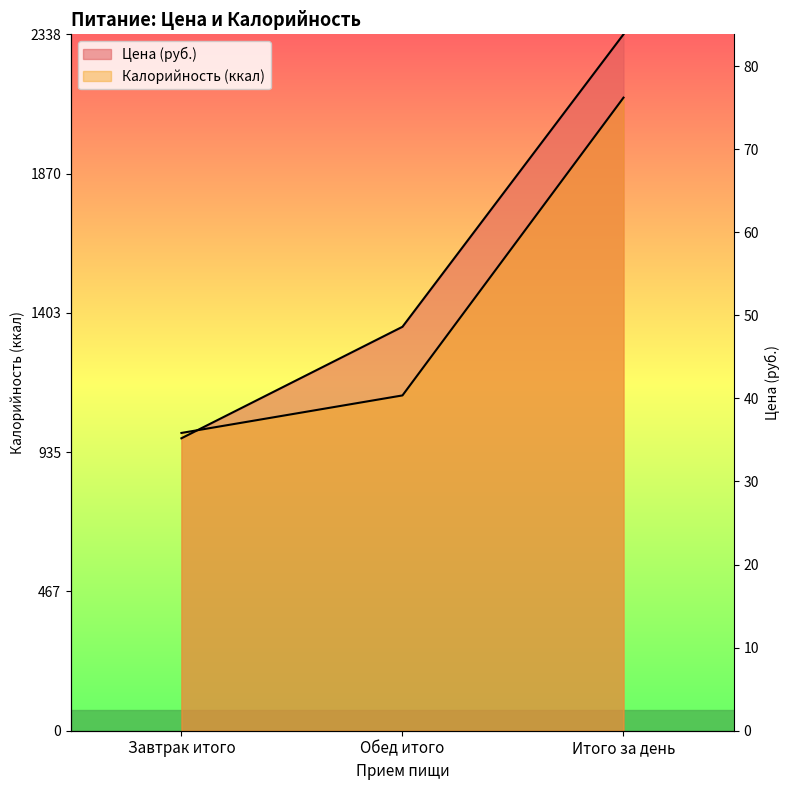

At Завтрак итого, list the series in order from largest to smallest.

Калорийность, Цена